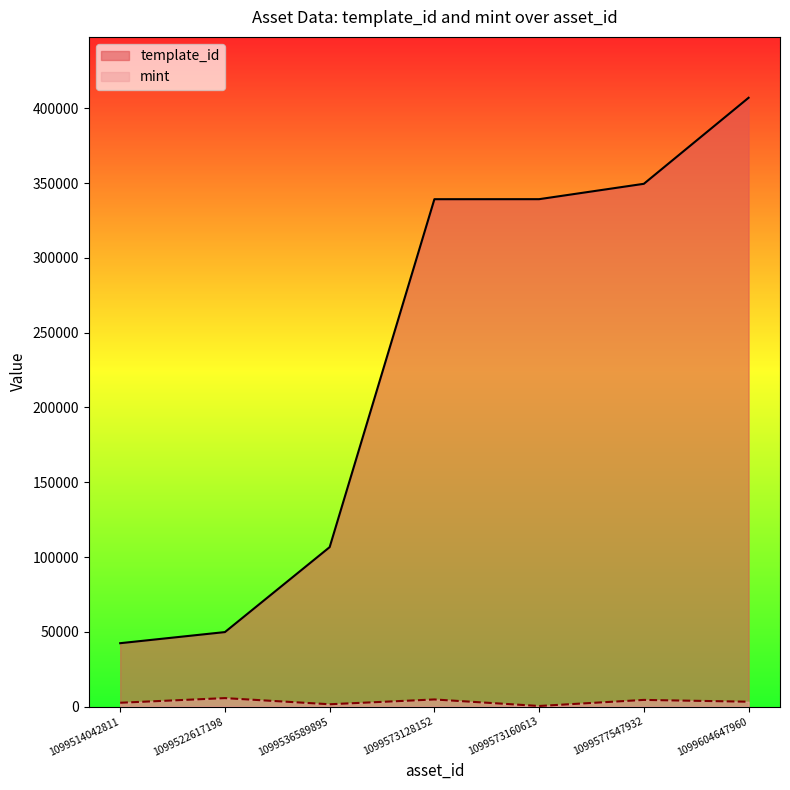

Where is the first local minimum for mint?

1099536589895